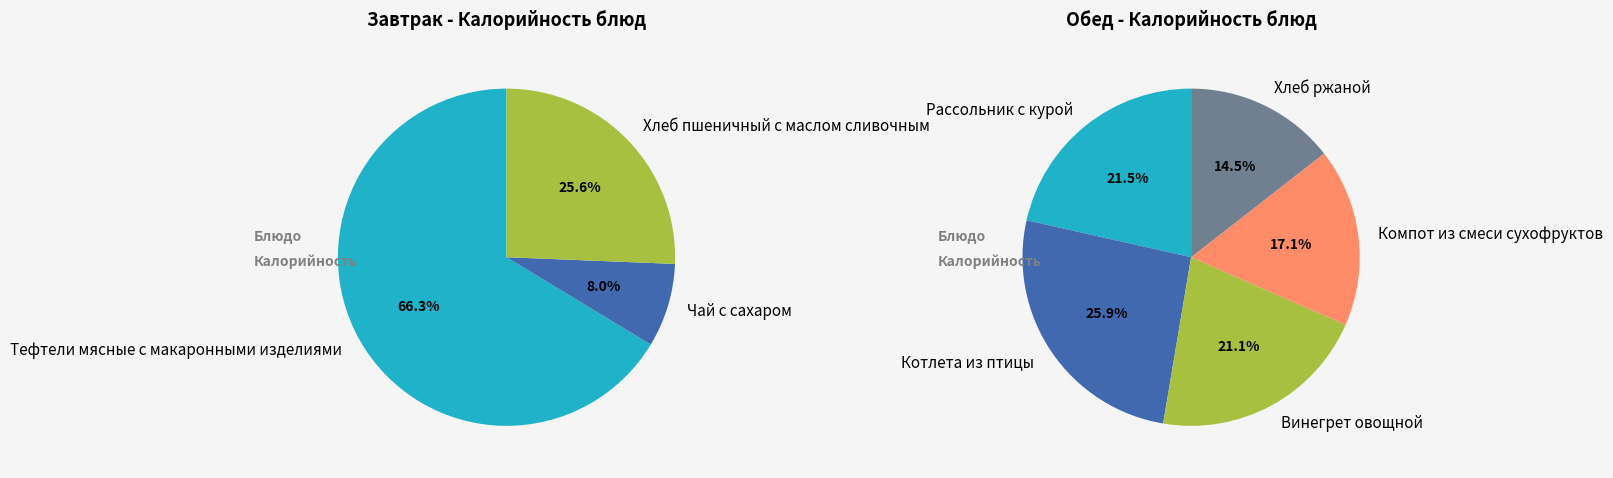

Which category has the smallest portion of the pie?

Чай с сахаром